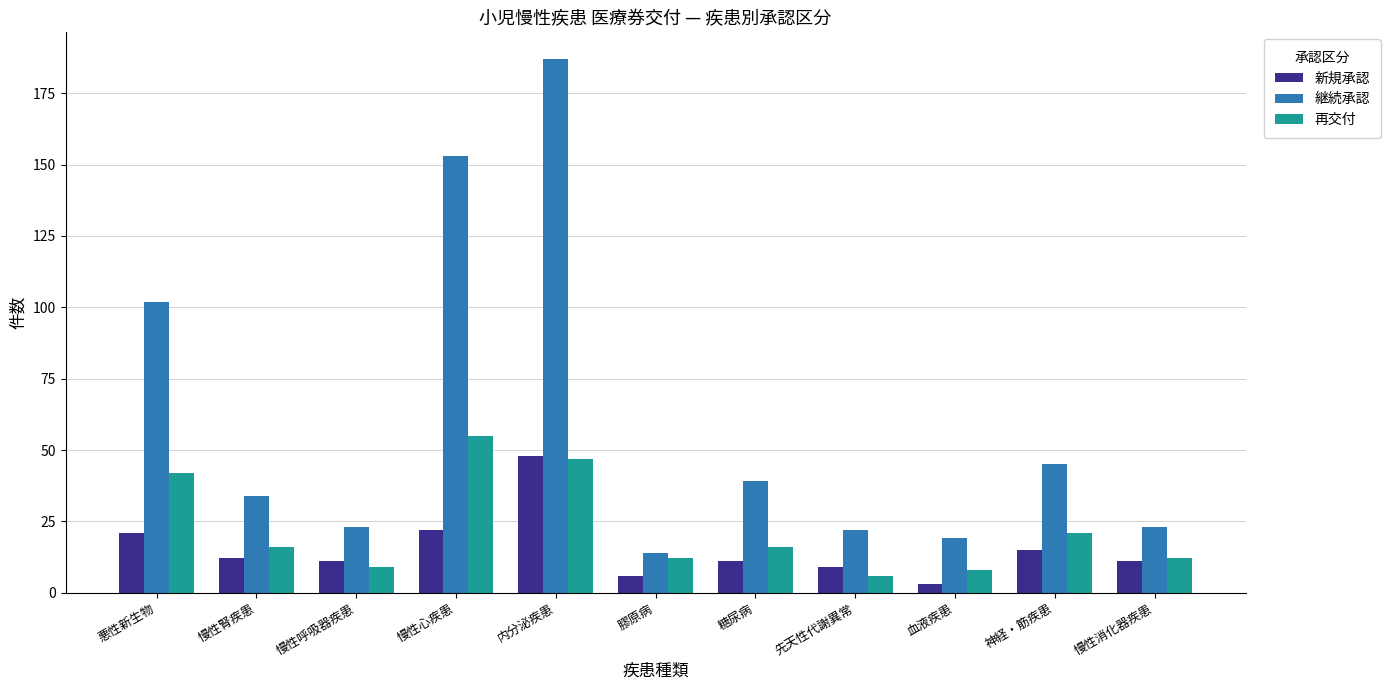

What is the label of the 6th bar from the right?

膠原病